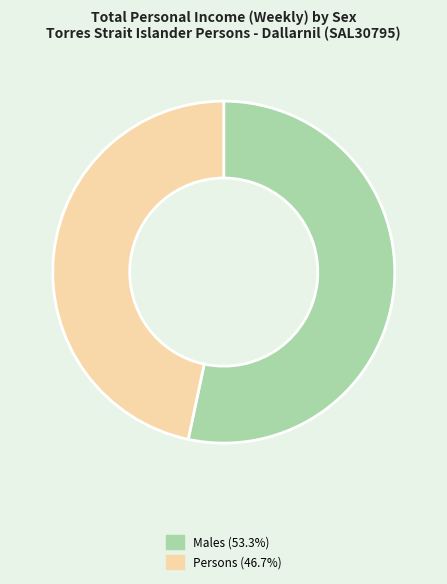

Is there a majority slice in this chart?

Yes